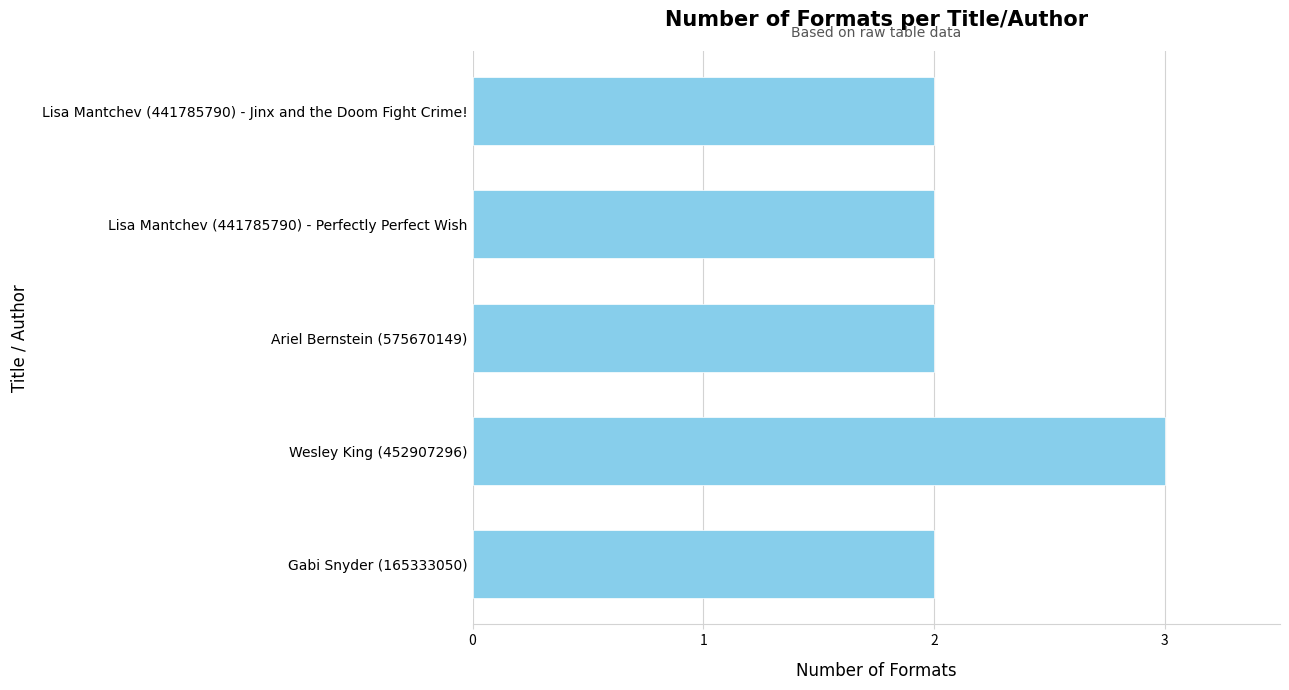

What is the maximum value shown in the chart?

3